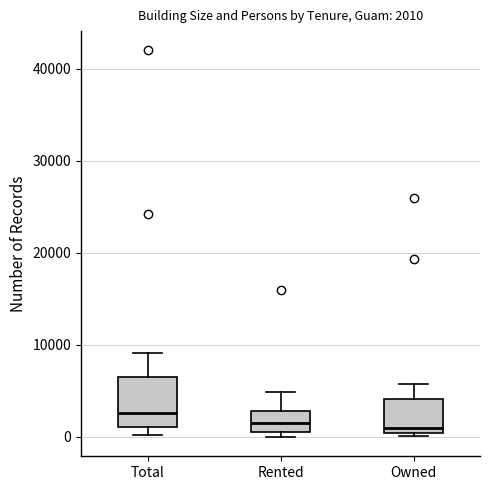

Which box has the highest median line?

Total